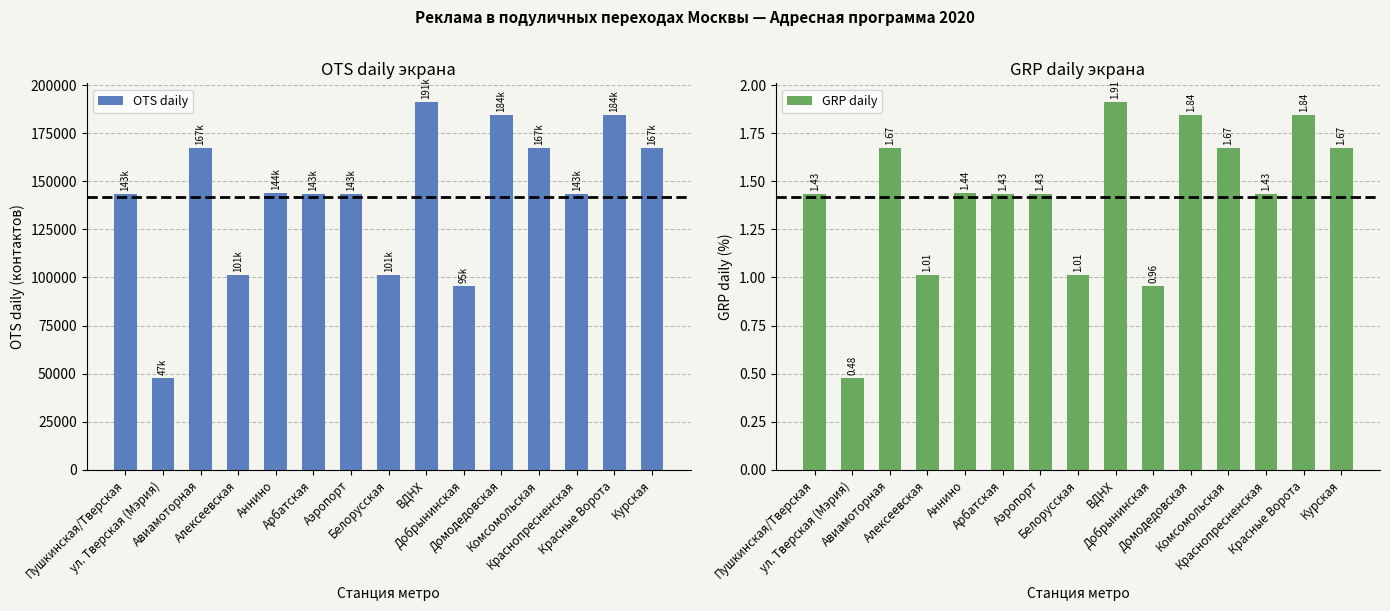

What is the label of the 5th bar from the left?

Аннино